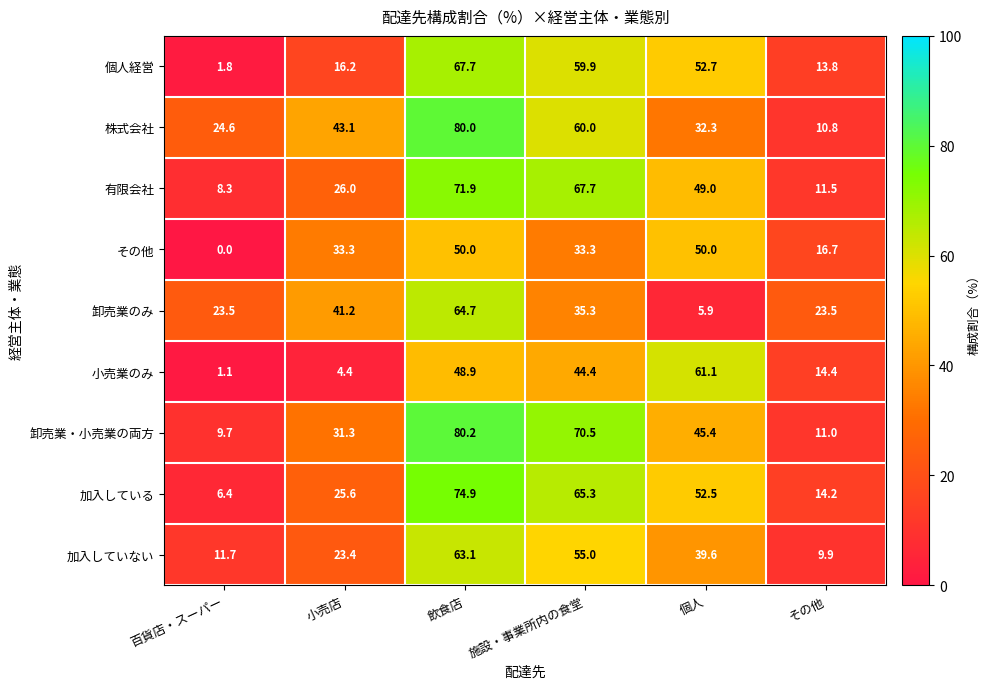

Is it true that 卸売業のみ equals 64.7 at 飲食店?

True